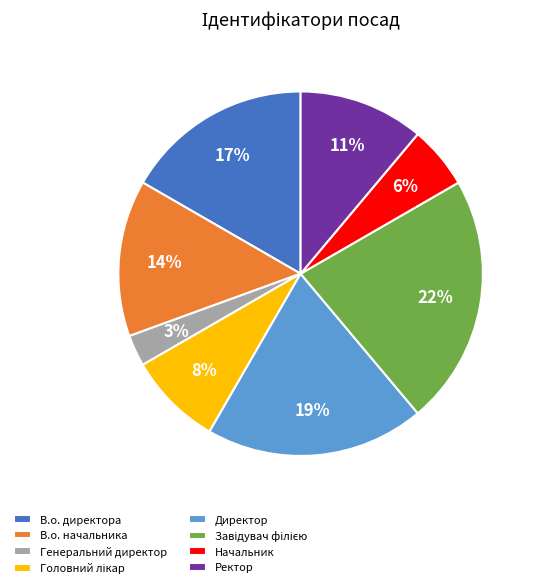

Approximately how many times larger is the value at В.о. начальника compared to Директор?

0.7